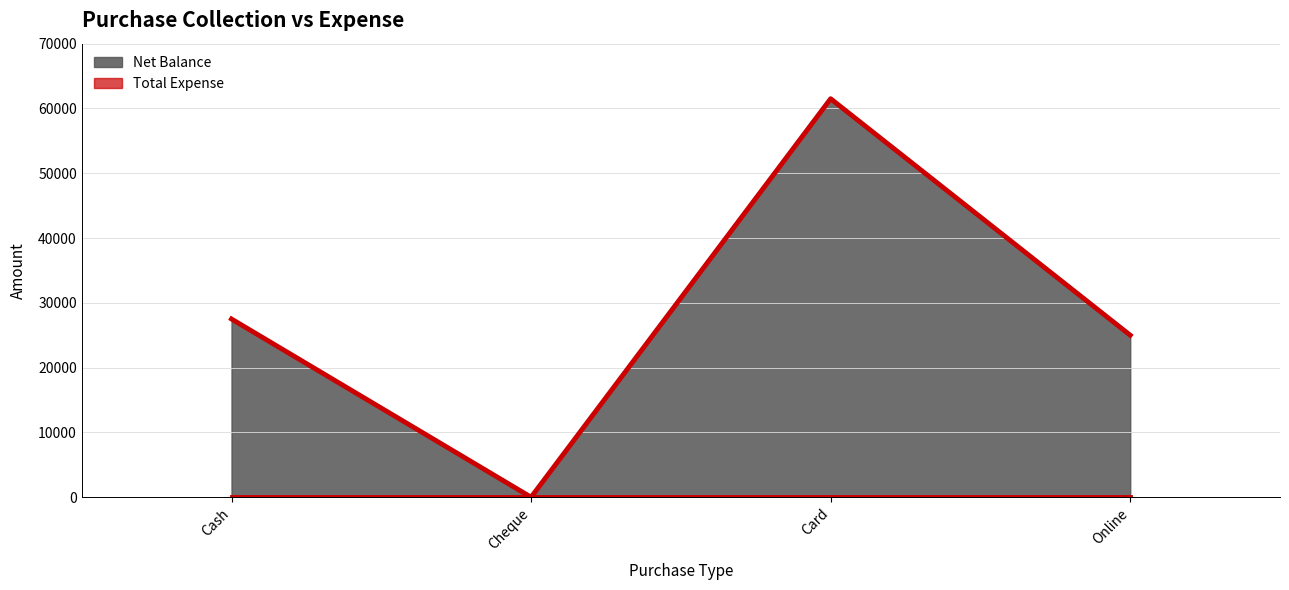

Does the chart display data point markers on the line(s)?

No